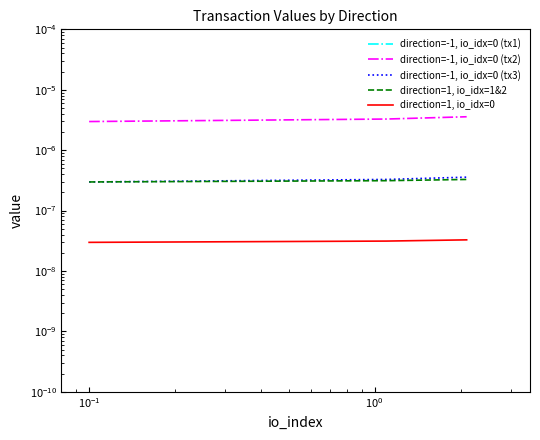

Reading left to right, transcribe all the data shown in this chart.

direction=-1, io_idx=0 (tx1): 0.0	0.0	0.0
direction=-1, io_idx=0 (tx2): 0.0	0.0	0.0
direction=-1, io_idx=0 (tx3): 0.0	0.0	0.0
direction=1, io_idx=1&2: 0.0	0.0	0.0
direction=1, io_idx=0: 0.0	0.0	0.0